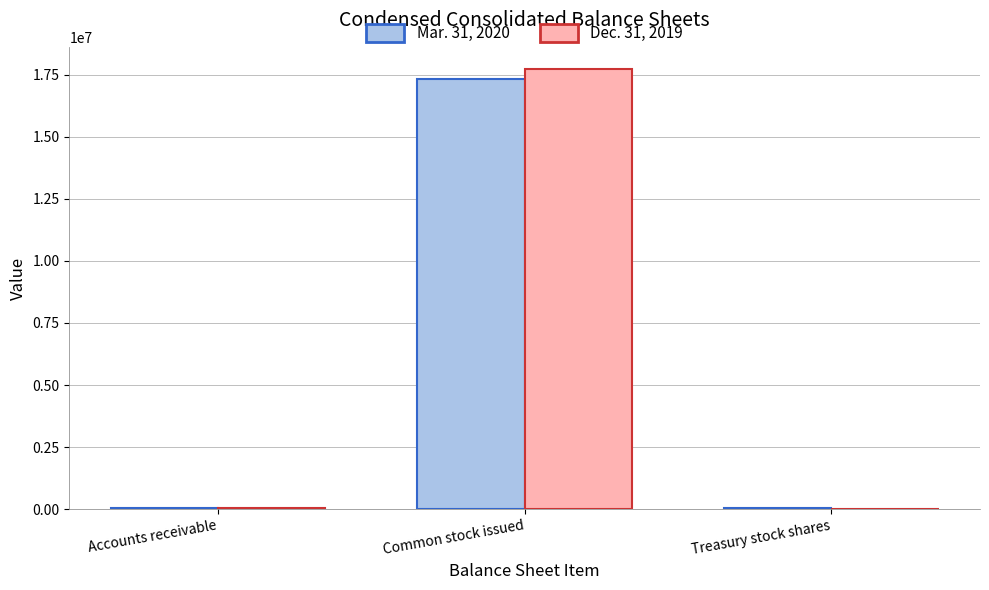

Where is Mar. 31, 2020 nearest to the value 8679360?

Accounts receivable